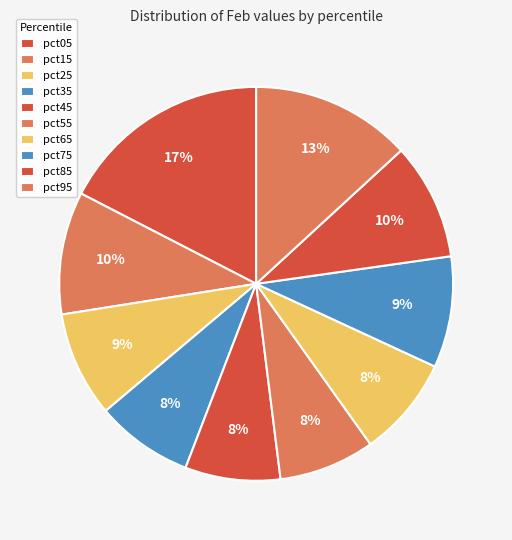

Which has a higher value, pct15 or pct85?

pct15